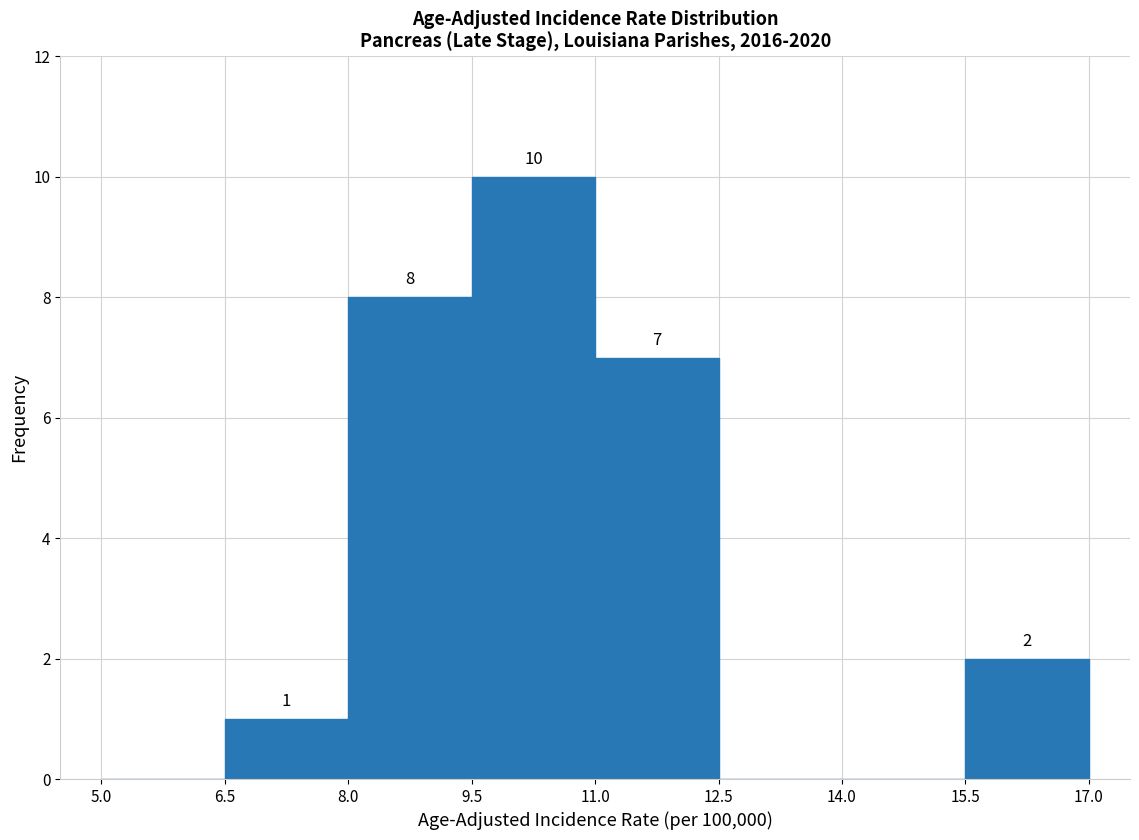

Over which range of the x-axis is the bar tallest?

9.5 to 11.0